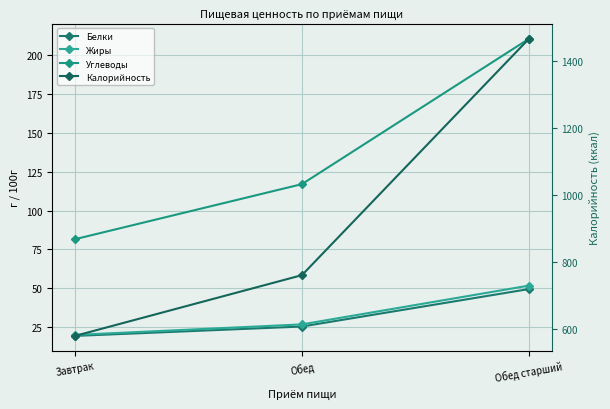

Which category has the highest value in the Калорийность series?

Обед старший